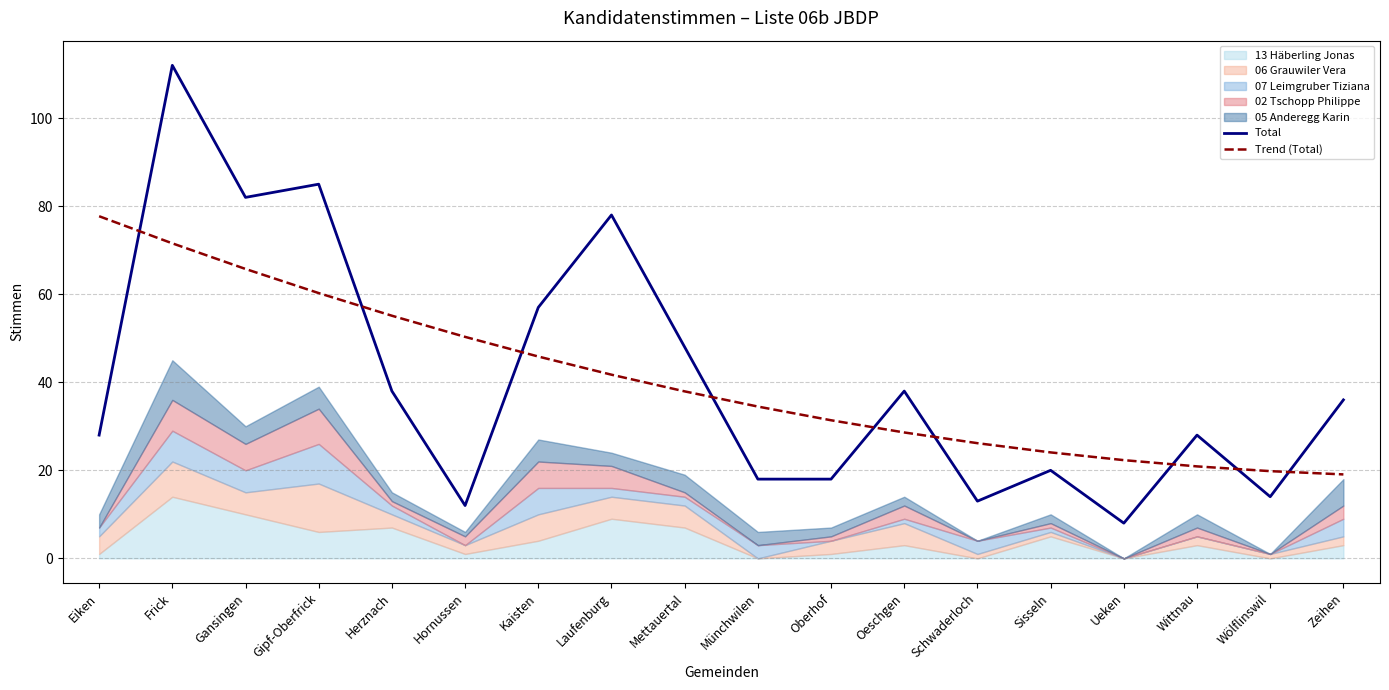

Read the Total value at Wittnau.

28.0